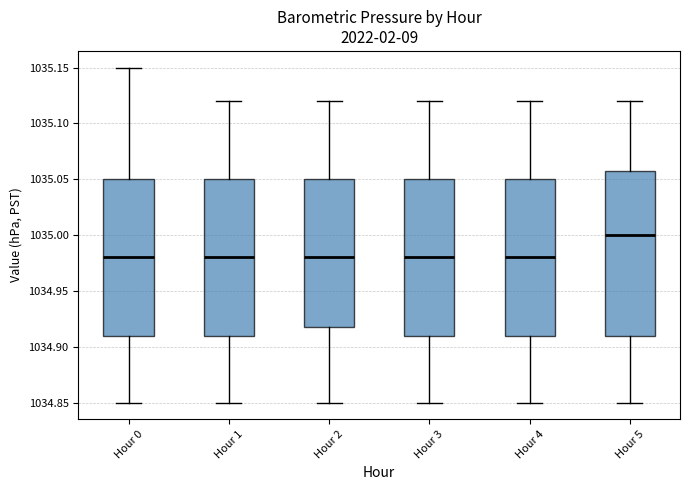

Reading left to right, read every box against the y-axis: the position of its median line, the range the box covers, and the ends of its whiskers. The values are not printed on the chart, so give them approximately, as read against the axis.

Hour 0: median 1034.98, box 1034.91 to 1035.05, whiskers 1034.85 to 1035.15
Hour 1: median 1034.98, box 1034.91 to 1035.05, whiskers 1034.85 to 1035.12
Hour 2: median 1034.98, box 1034.92 to 1035.05, whiskers 1034.85 to 1035.12
Hour 3: median 1034.98, box 1034.91 to 1035.05, whiskers 1034.85 to 1035.12
Hour 4: median 1034.98, box 1034.91 to 1035.05, whiskers 1034.85 to 1035.12
Hour 5: median 1035.00, box 1034.91 to 1035.06, whiskers 1034.85 to 1035.12